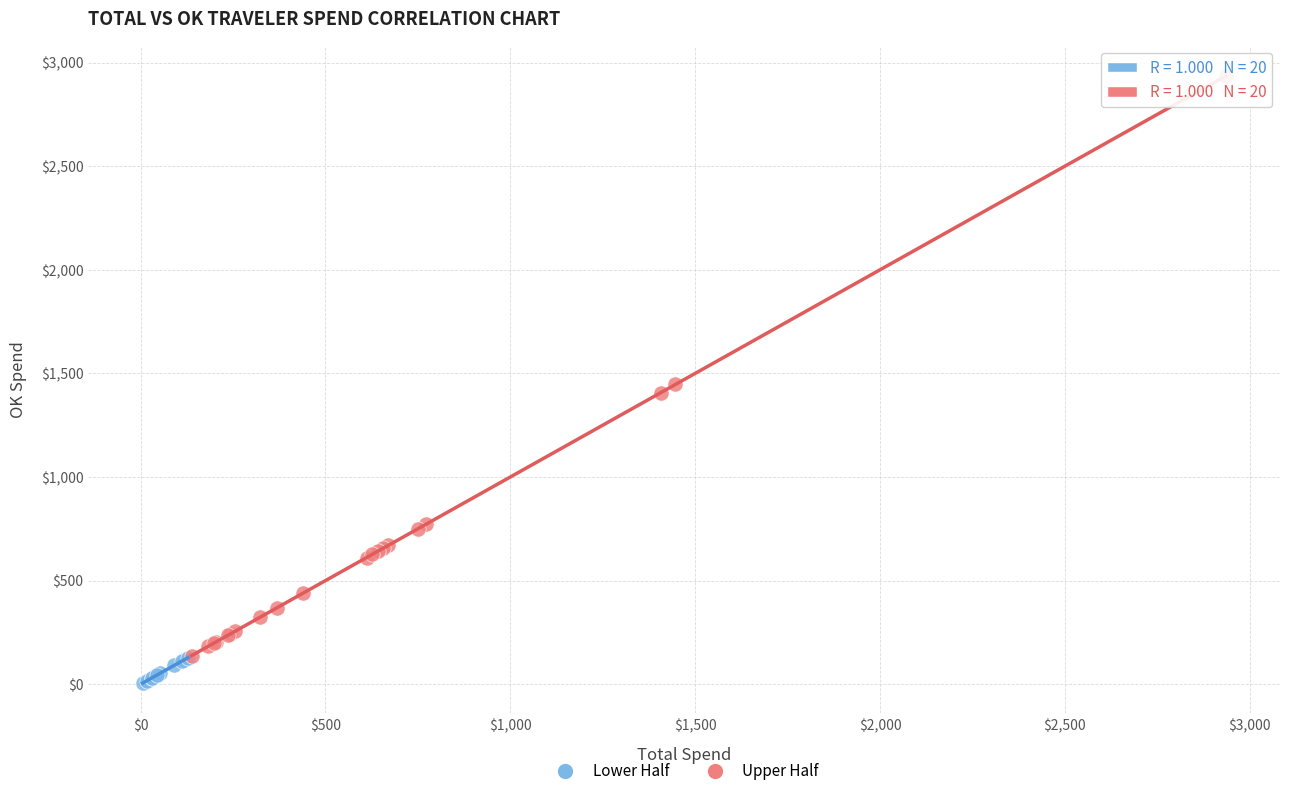

What are all the series names shown in the legend?

Lower Half, Upper Half